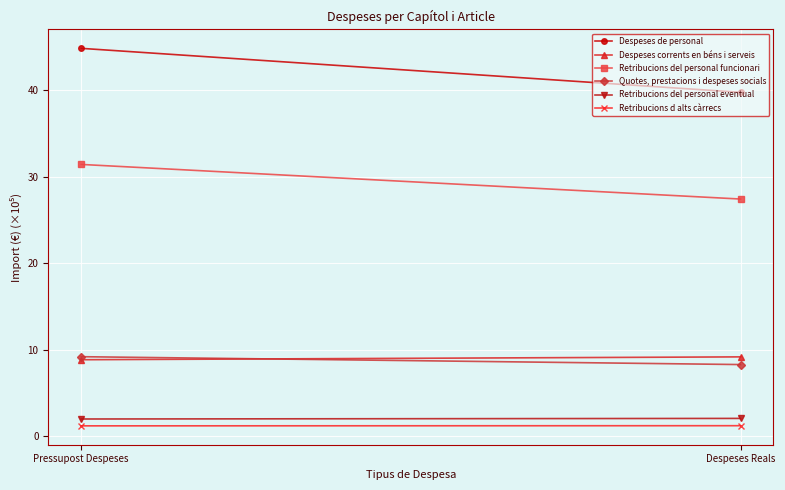

What is the maximum value for Retribucions del personal funcionari?

31.4